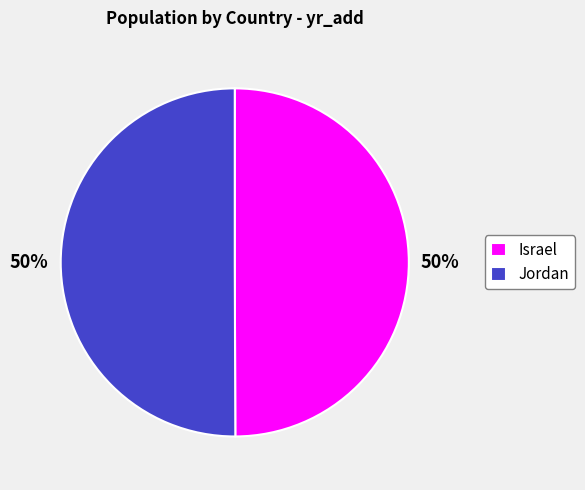

Approximately how many times larger is the value at Israel compared to Jordan?

1.0